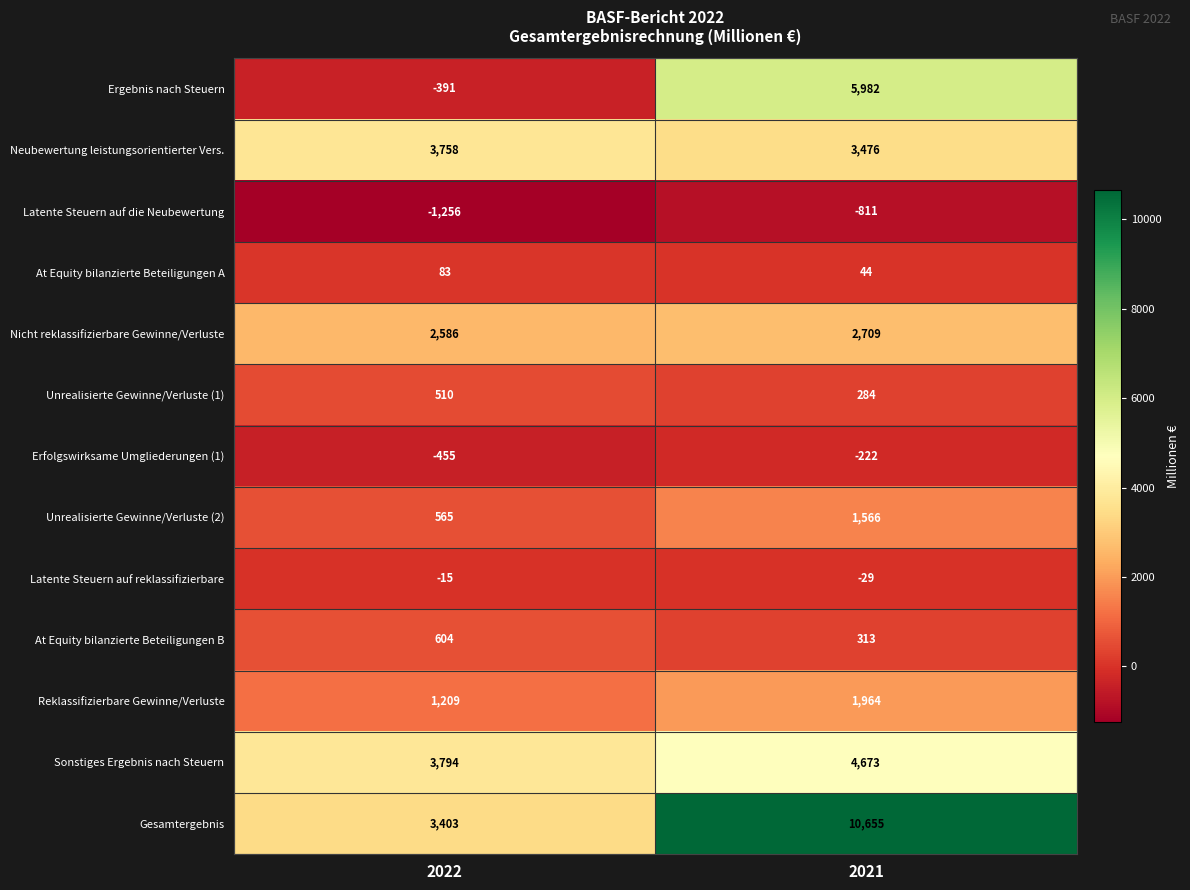

Count the number of data series in this chart.

13